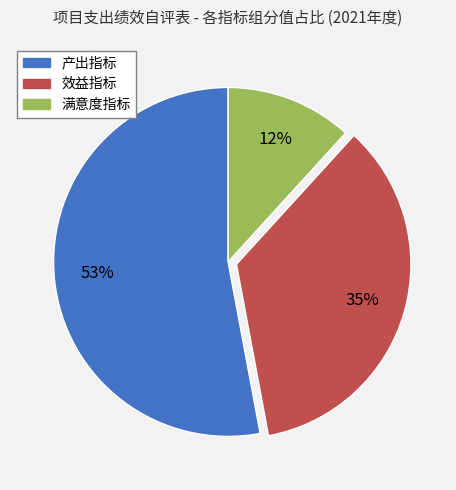

Is there any slice that represents more than half of the pie?

Yes